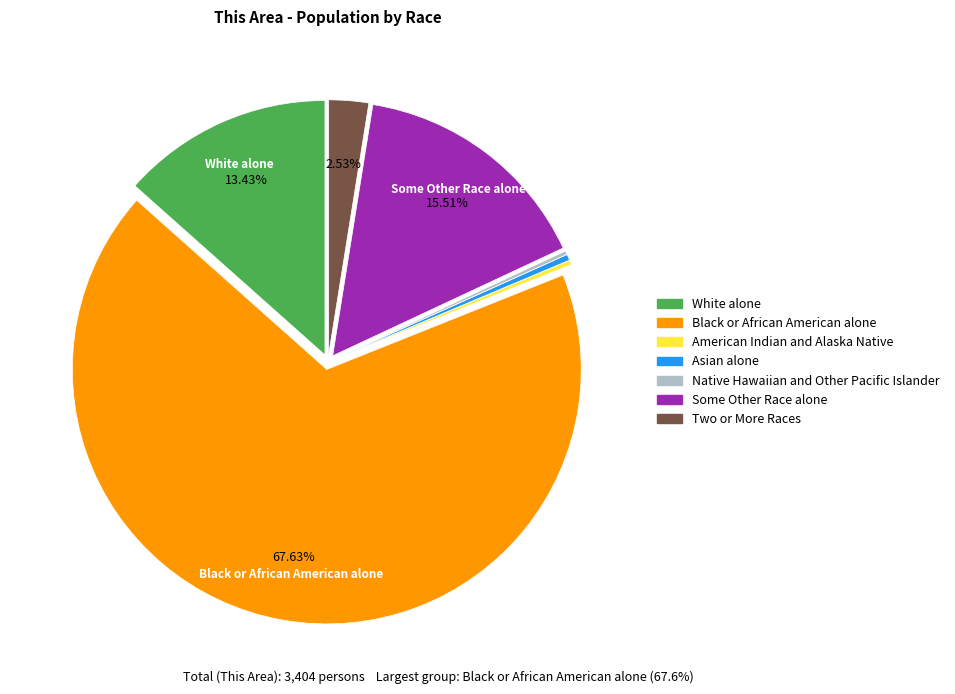

Which slice is the largest?

Black or African American alone